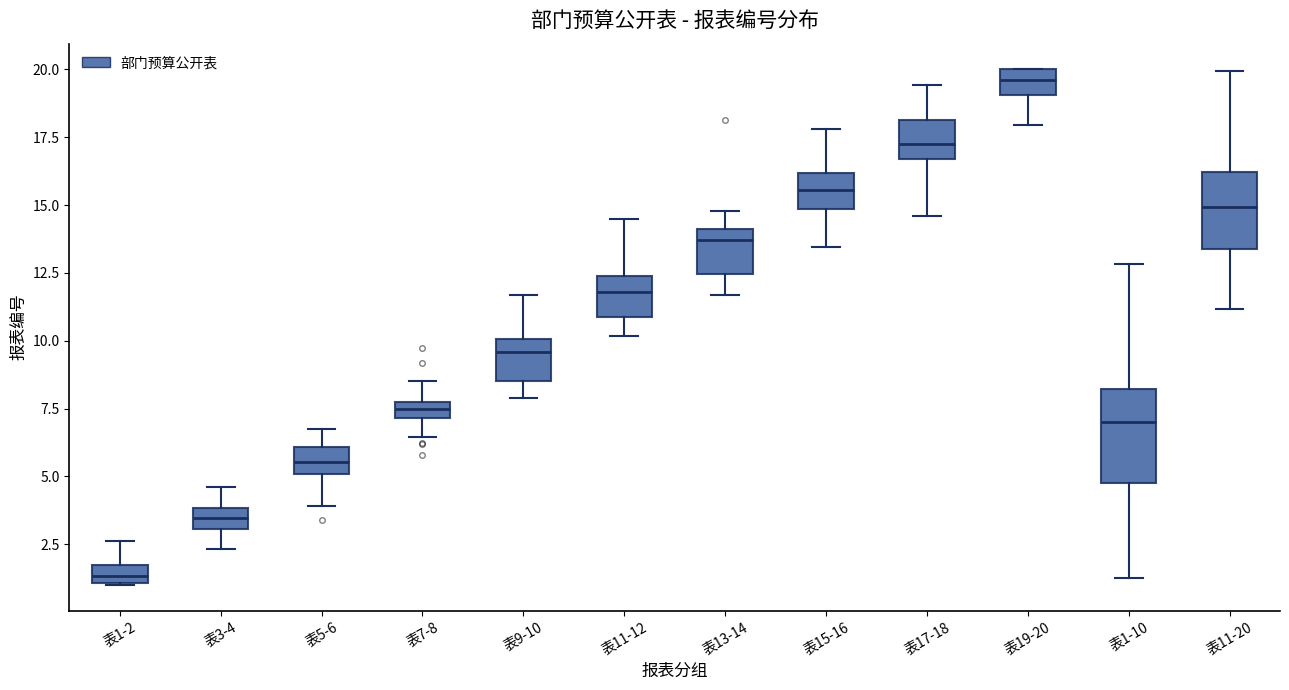

Which box has the highest median line?

表19-20